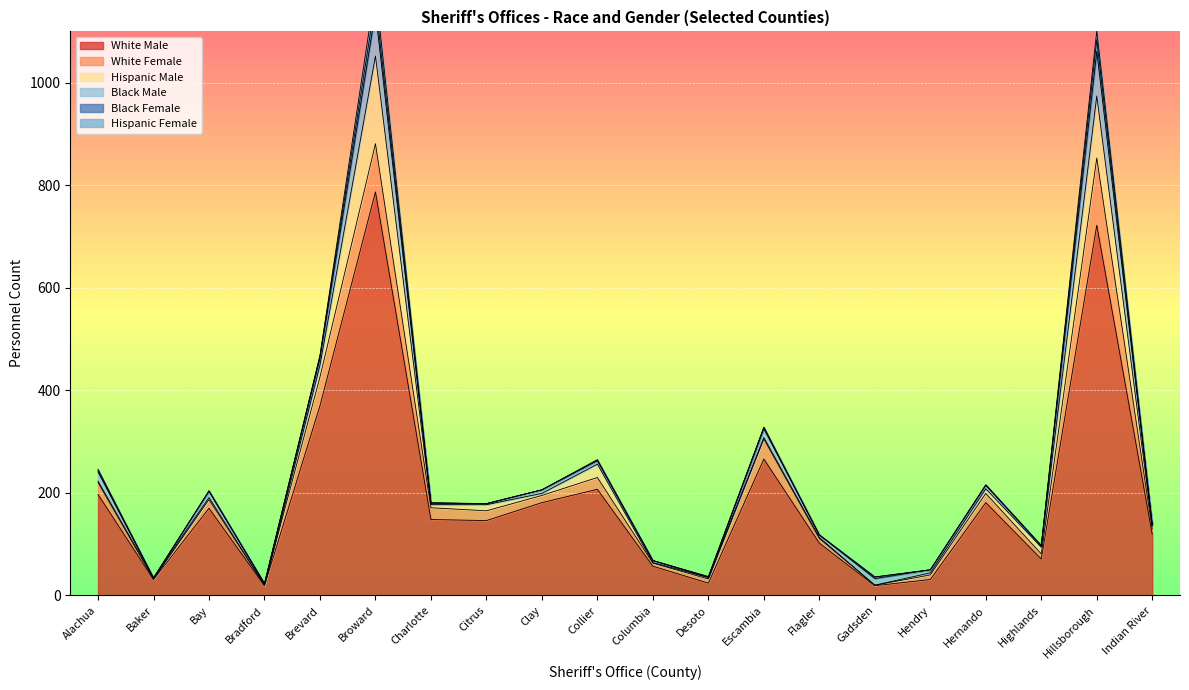

Does the chart display data point markers on the line(s)?

No